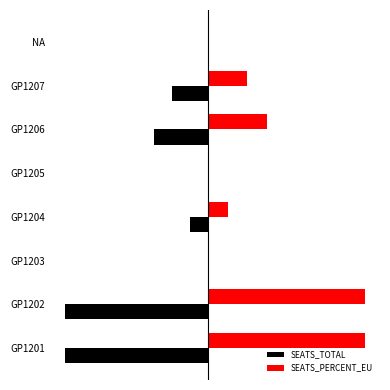

What is the difference between the maximum and minimum values in the SEATS_TOTAL series?

1.0